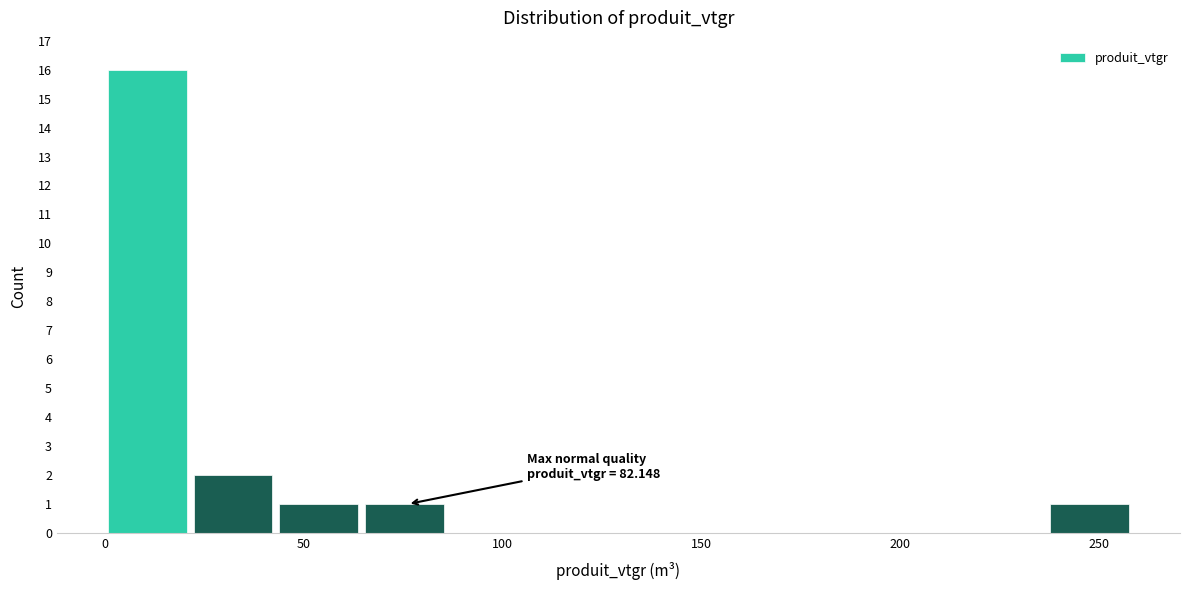

Which range on the x-axis has the tallest bar?

0 to 20